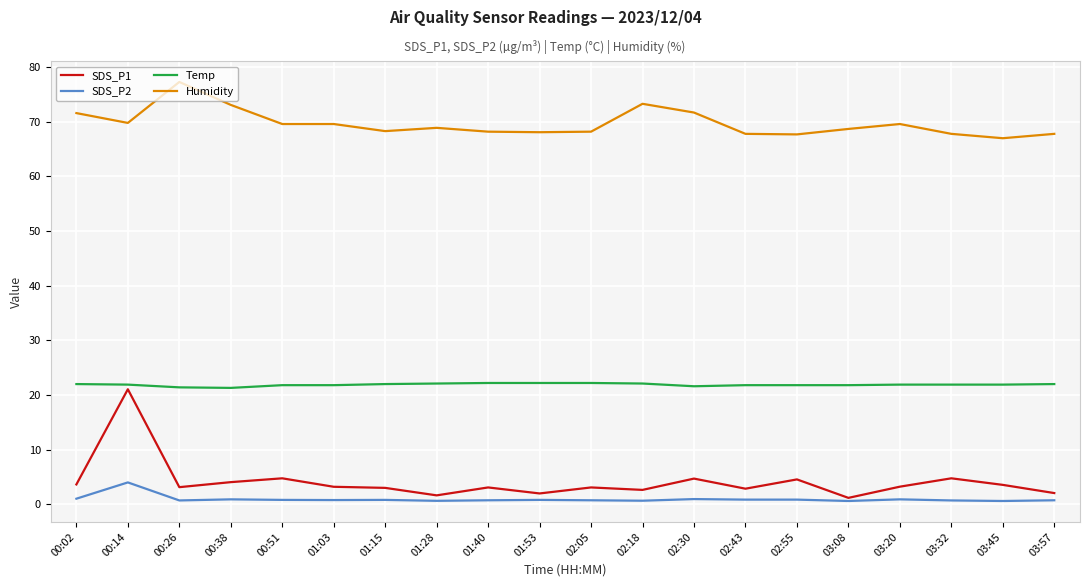

What is the greatest value displayed?

77.3